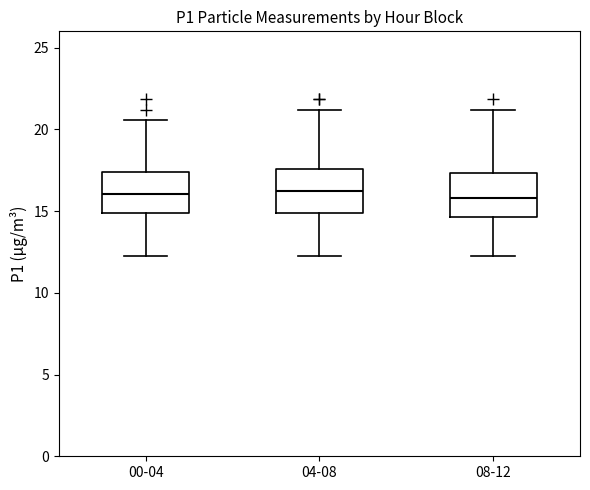

Where does the median line of the box for 08-12 sit on the y-axis? The values are not printed on the chart, so give them approximately, as read against the axis.

16.0